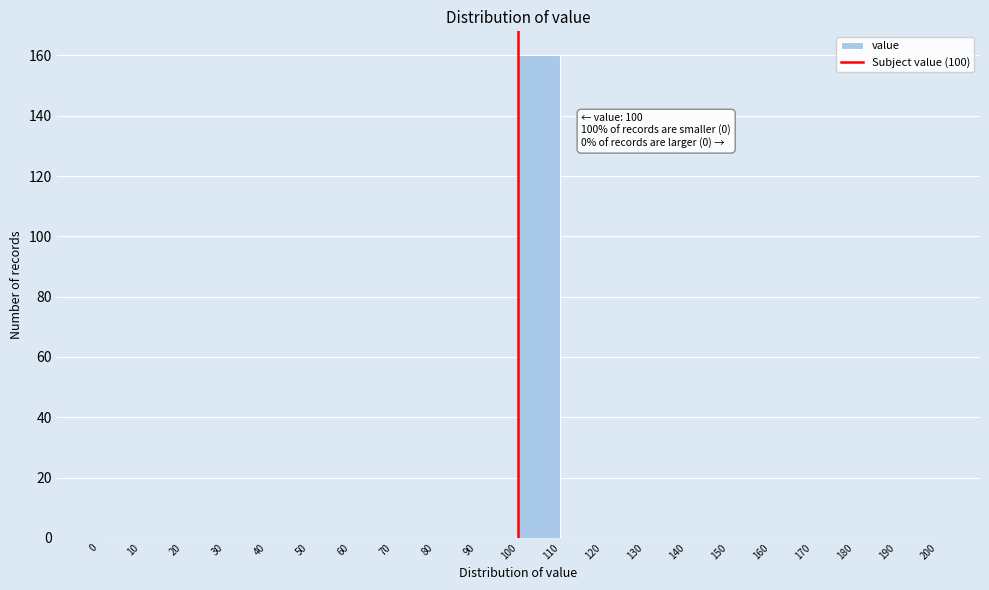

Which range on the x-axis has the tallest bar?

100 to 110